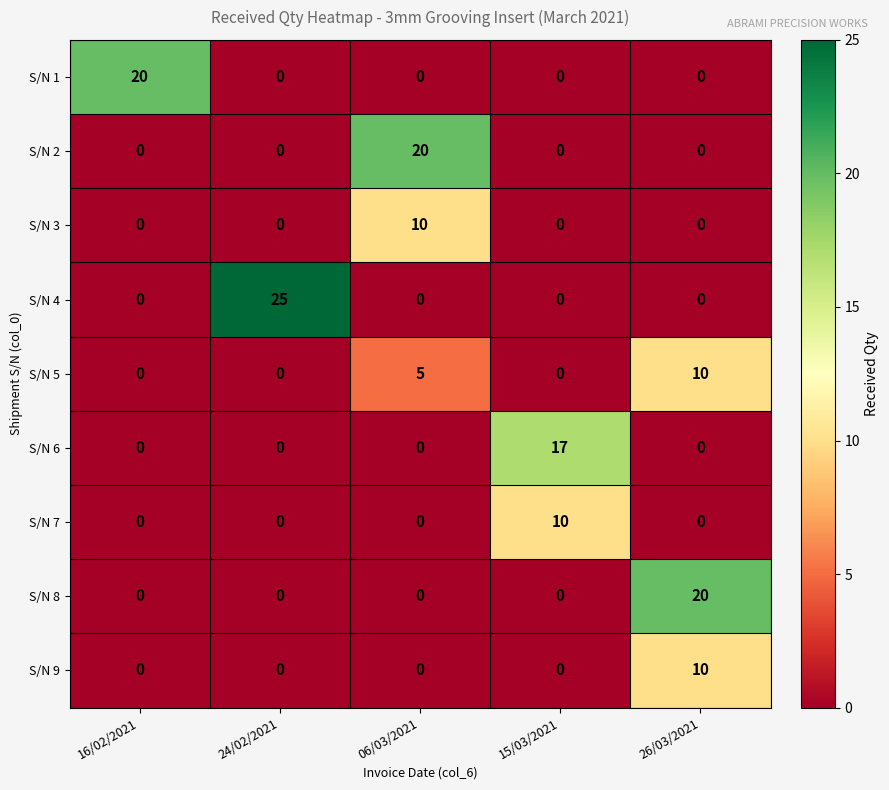

What is the highest value of the S/N 1 series?

20